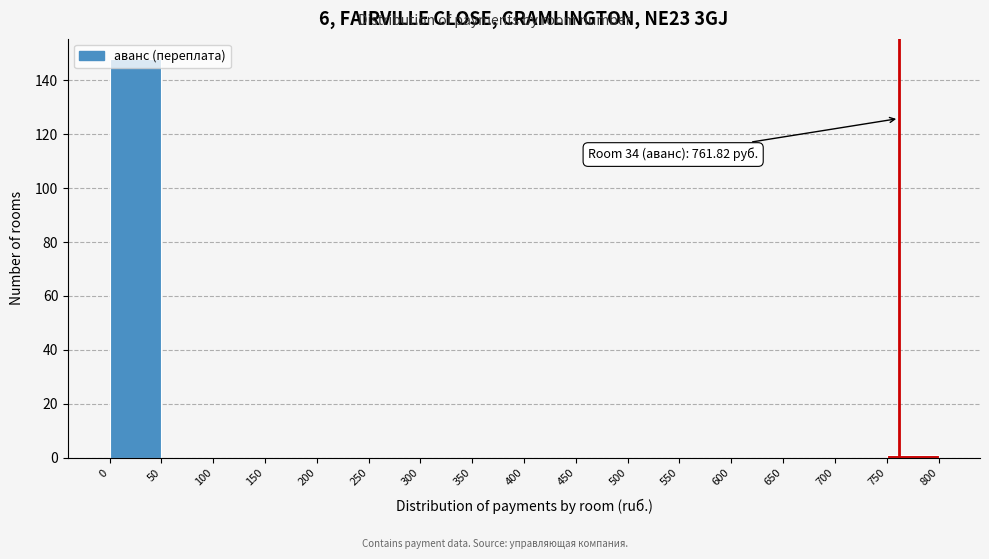

Which range on the x-axis has the tallest bar?

0 to 50